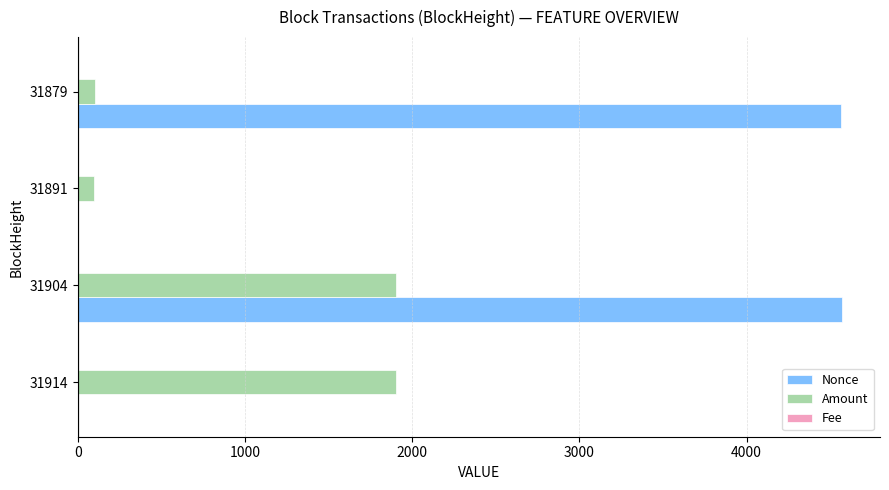

Which series has the largest total across all categories?

Nonce